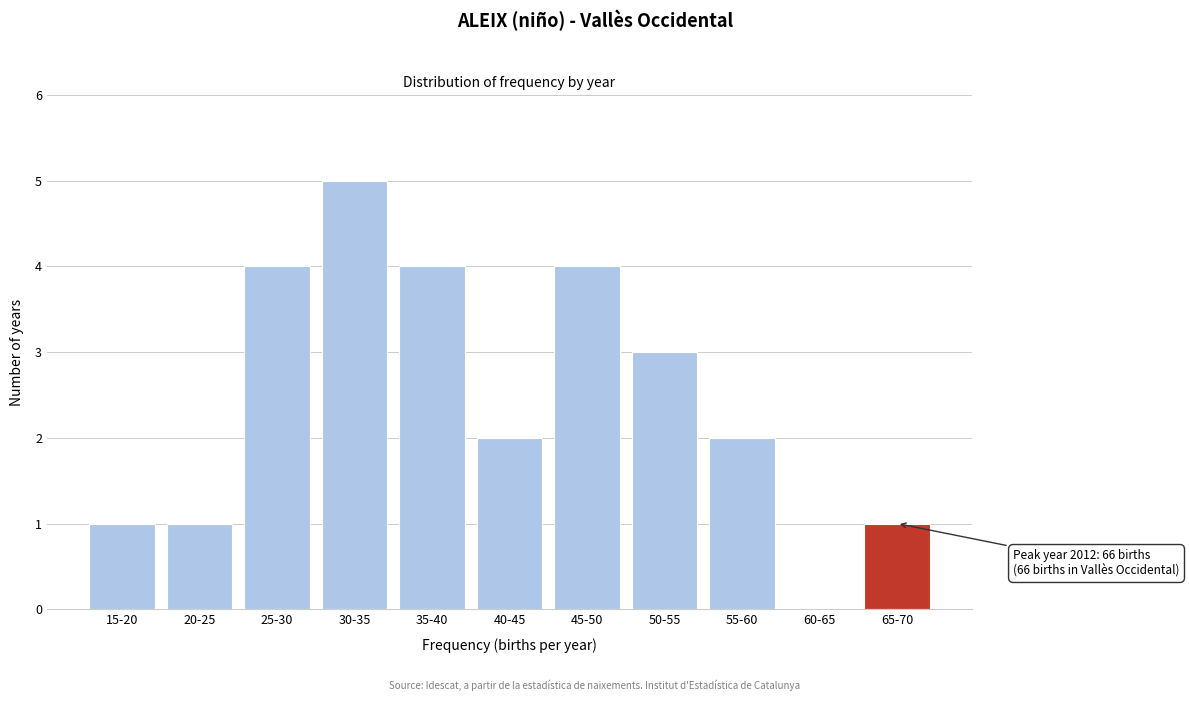

Reading left to right, what are all the values shown in this chart?

15-20=1	20-25=1	25-30=4	30-35=5	35-40=4	40-45=2	45-50=4	50-55=3	55-60=2	60-65=0	65-70=1